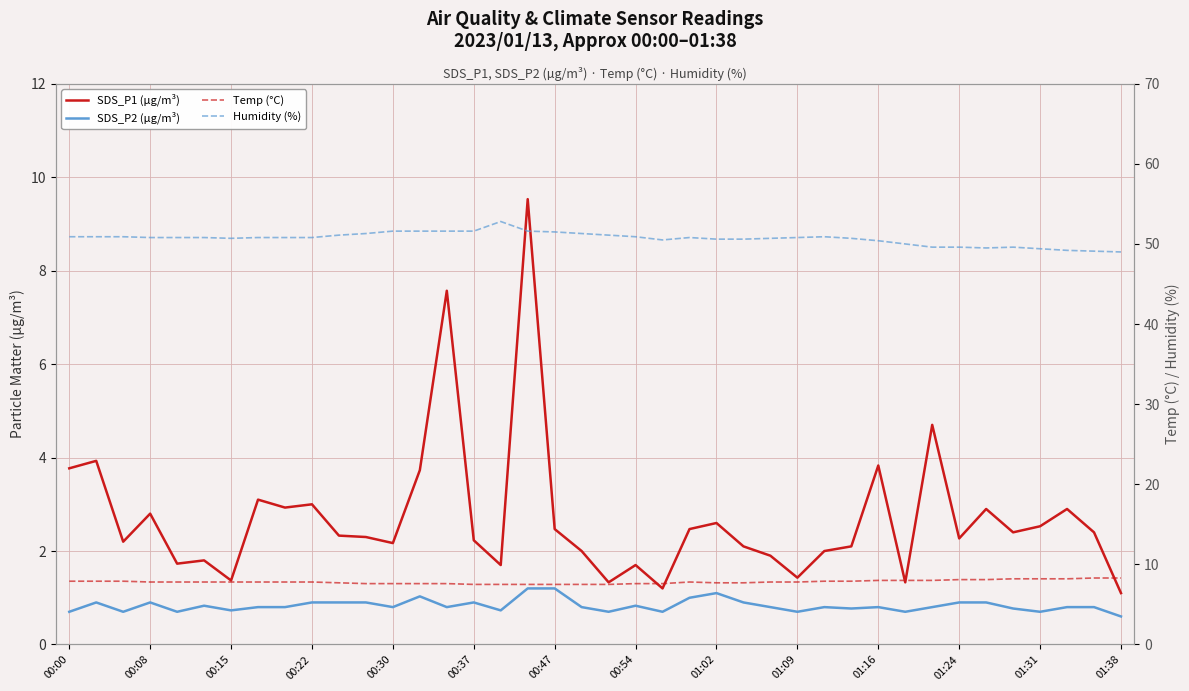

True or false: SDS_P1 (µg/m³) and Temp (°C) cross at least once.

True